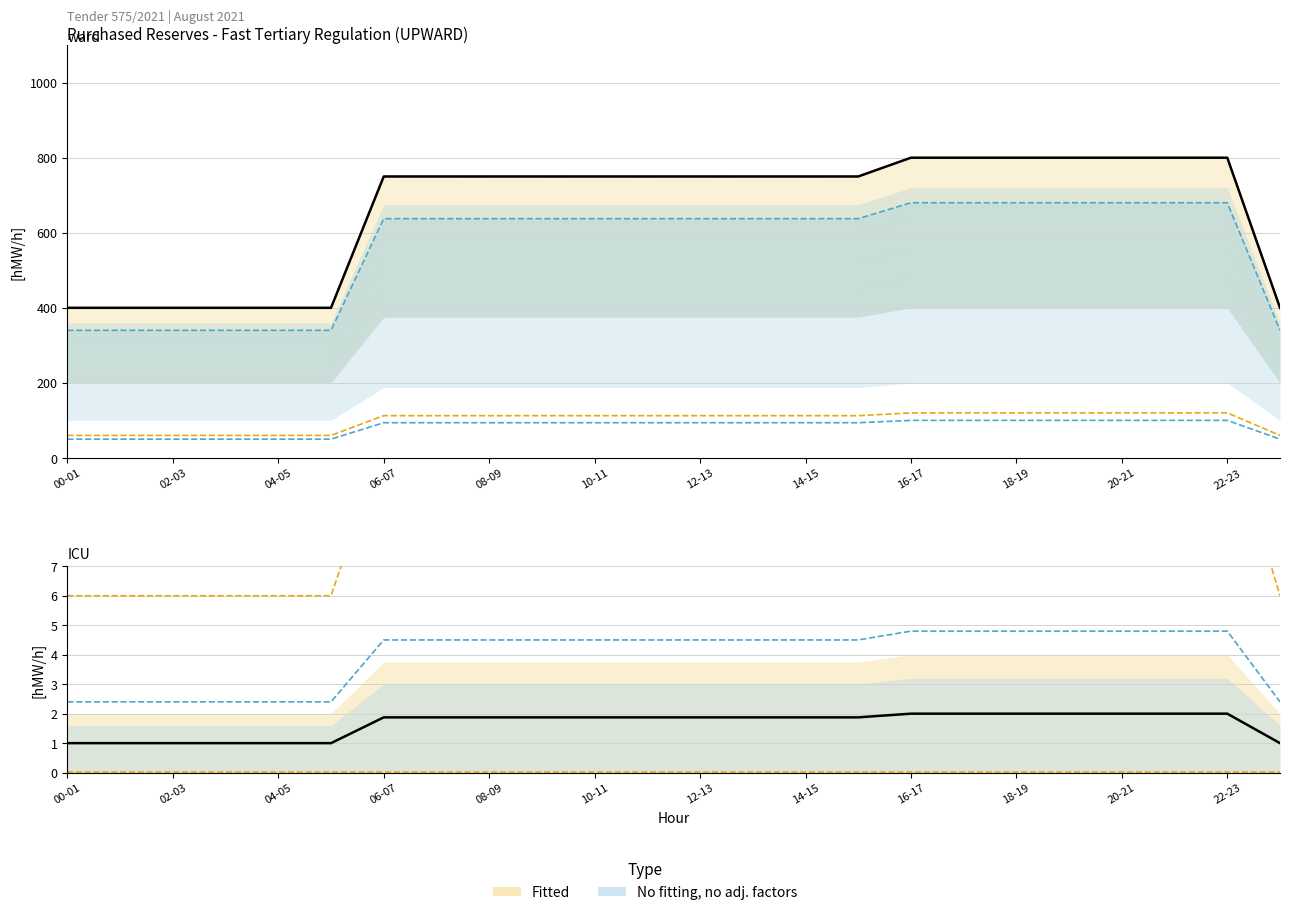

True or false: 01.08 (Sun) and 26.08 (Fri) intersect in this chart.

False